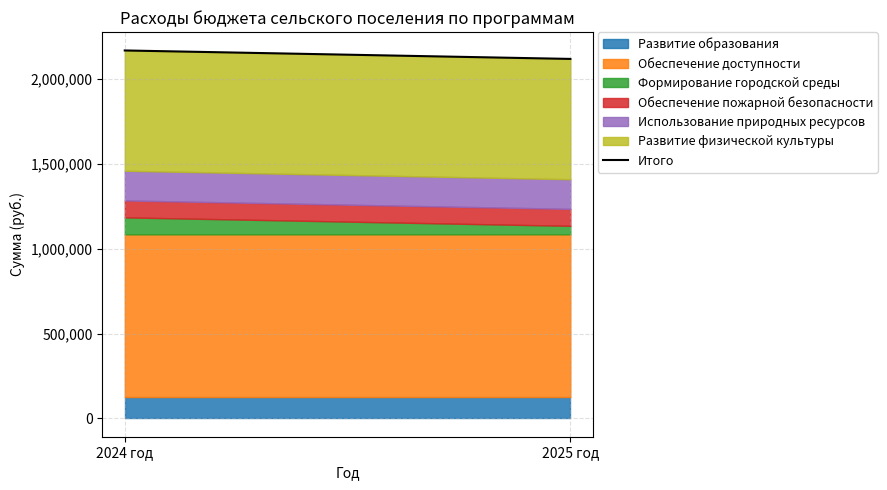

The value at 2025 год is 3262192. True or false?

False